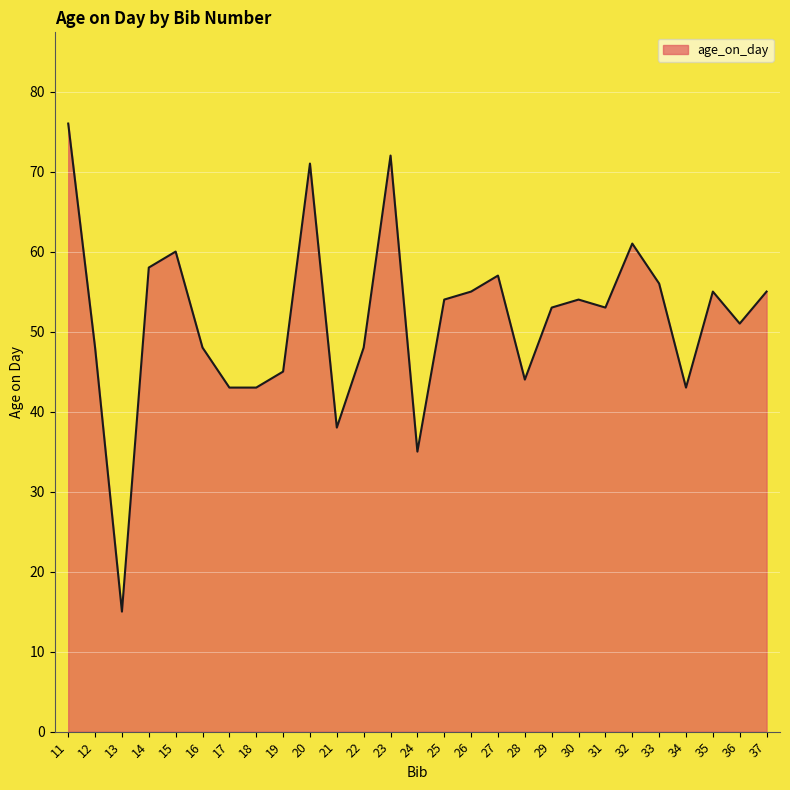

Between 35 and 29, which is larger?

35